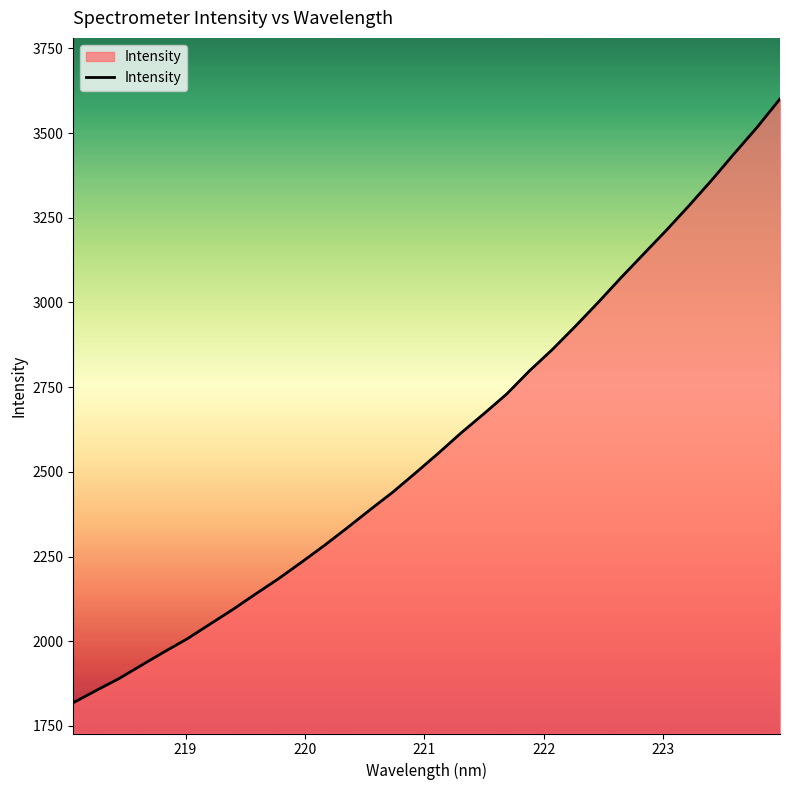

What is the greatest value displayed?

3600.9